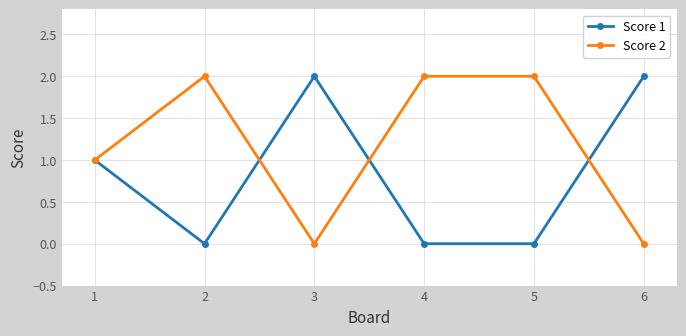

How many values in the Score 1 series are below 1?

3